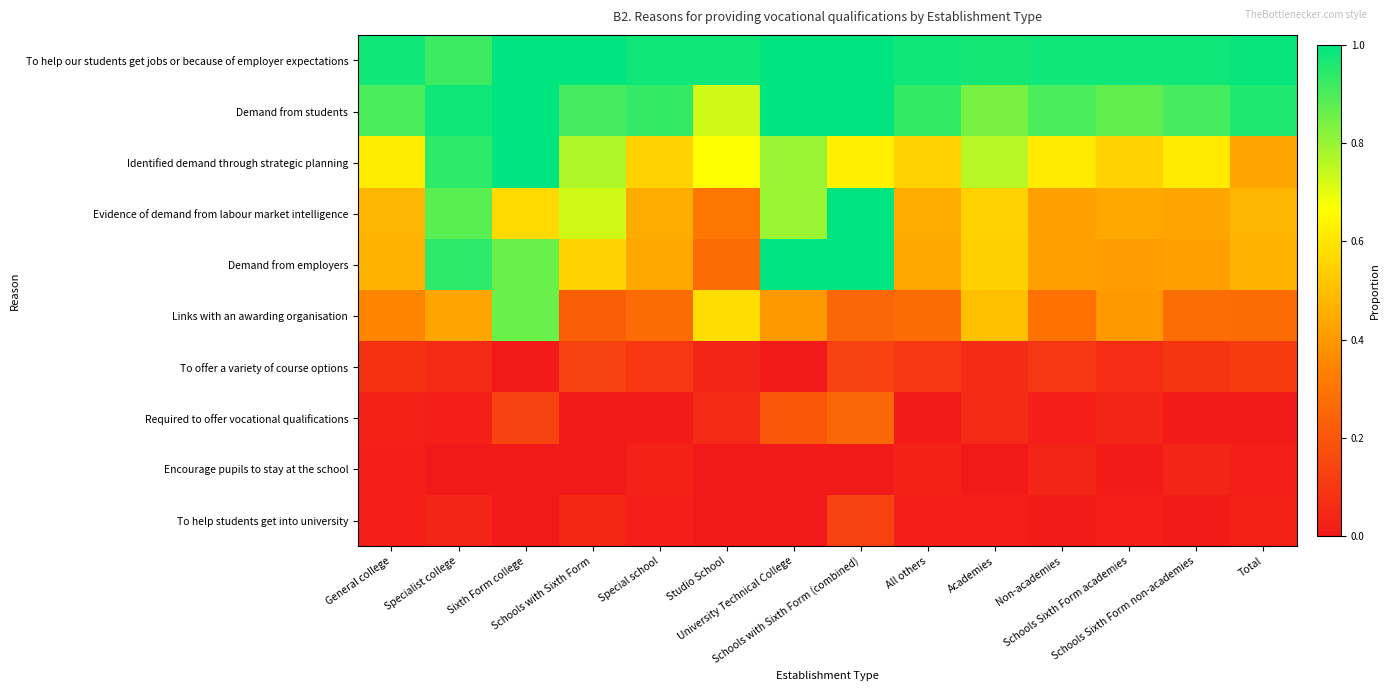

Which series has the largest range (max minus min)?

Demand from employers